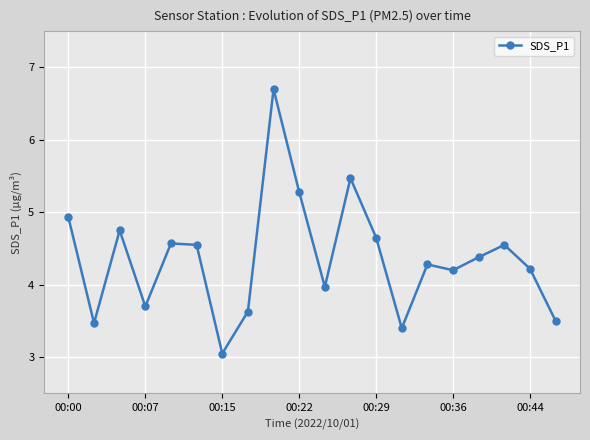

True or false: there are more than 0 points higher than both neighbors.

True